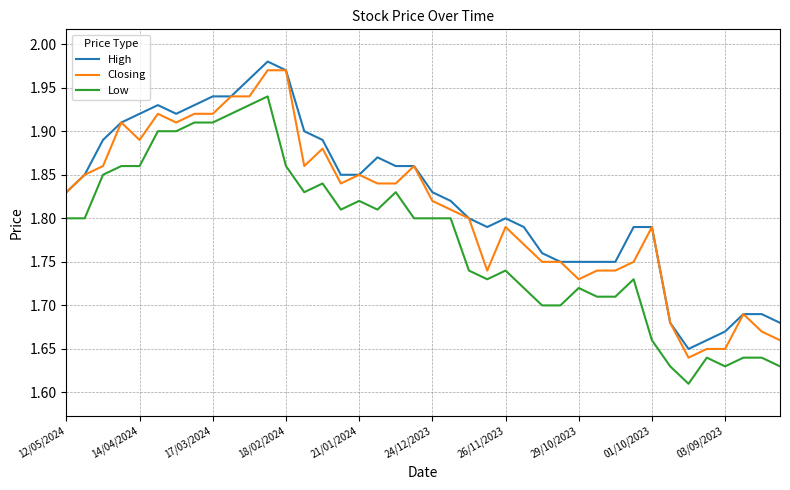

What is the difference between the second highest and minimum values in the Low series?

0.3